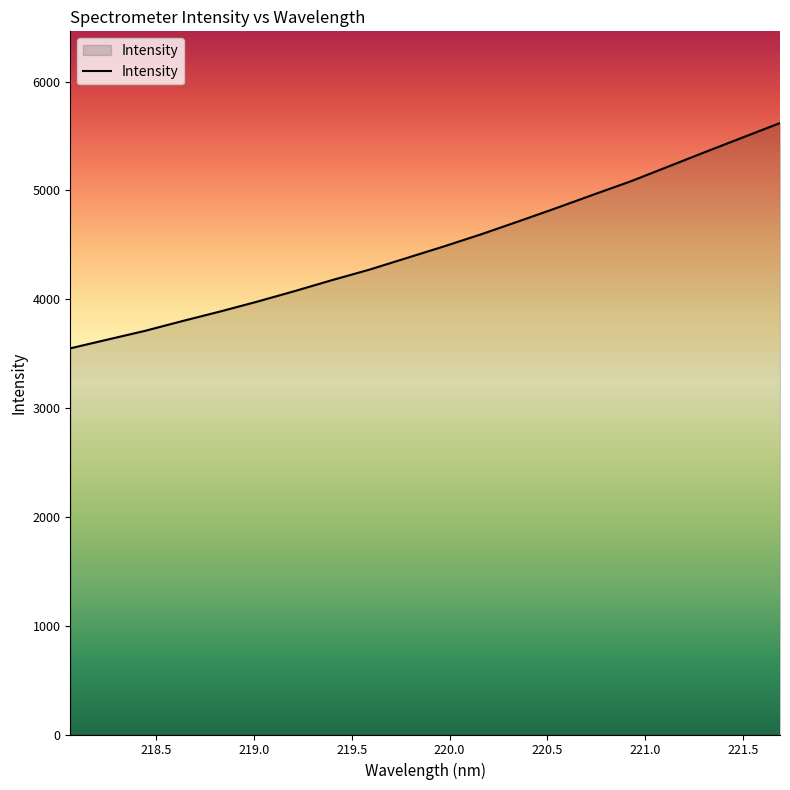

What is the greatest value displayed?

5618.4